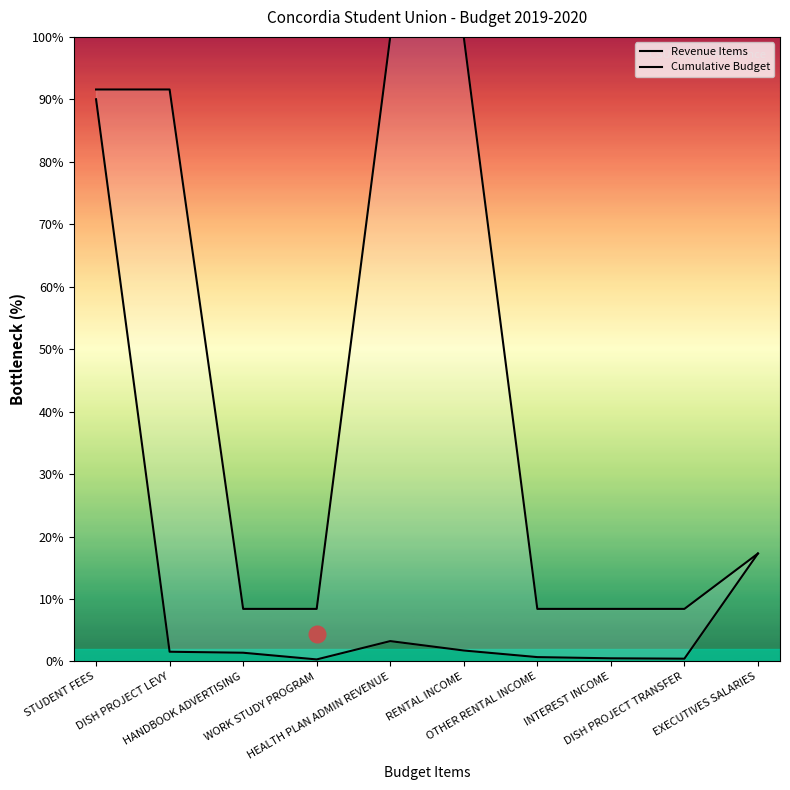

What is the difference between the Cumulative Budget values at EXECUTIVES SALARIES and INTEREST INCOME?

8.9